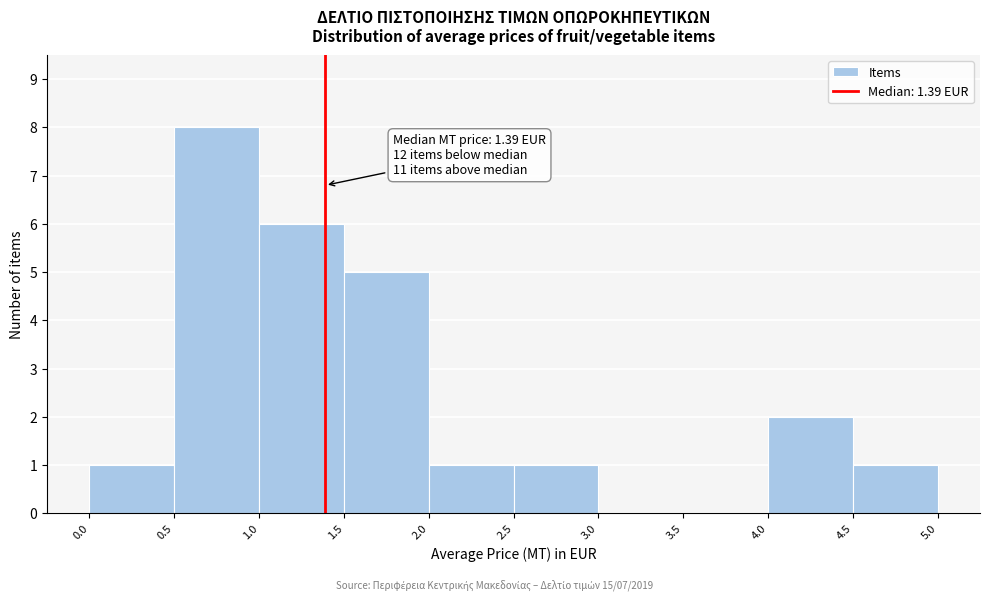

Which range on the x-axis has the tallest bar?

0.5 to 1.0